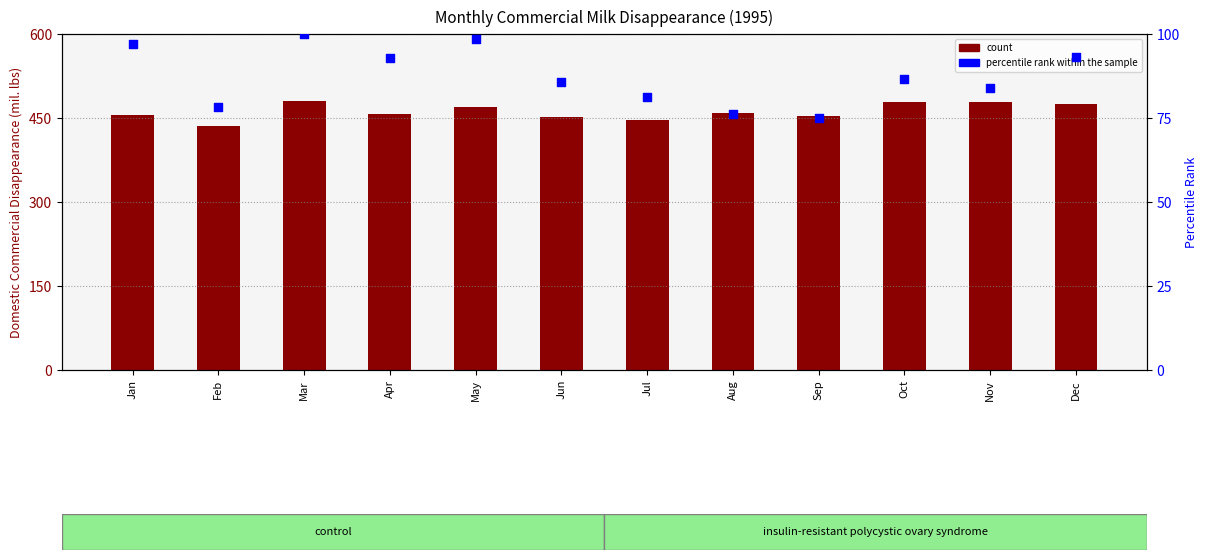

Is the value of count at Mar greater than the value of percentile rank within the sample at Nov?

Yes